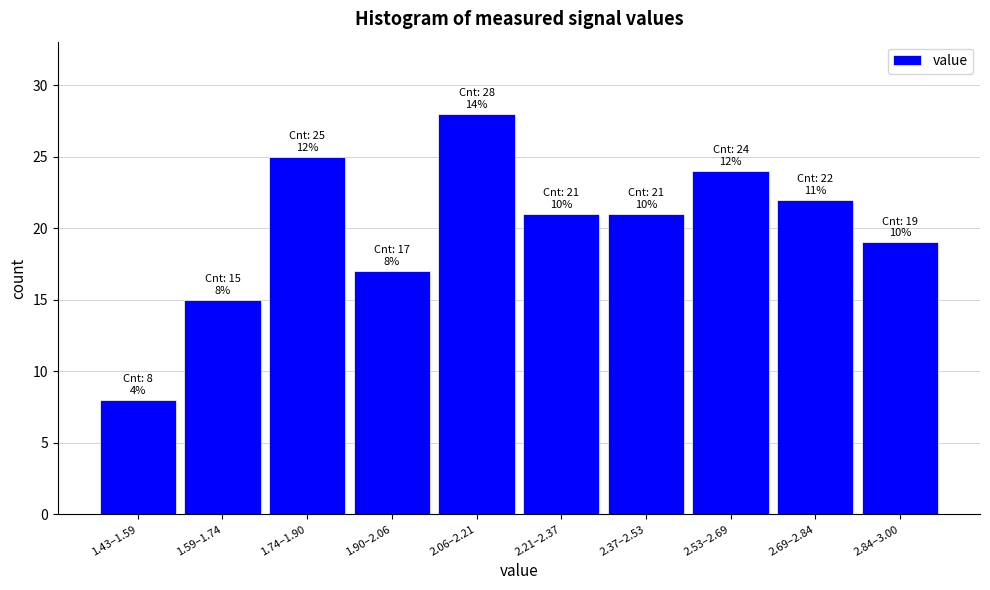

Reading left to right, list all the values displayed in this chart.

8	15	25	17	28	21	21	24	22	19